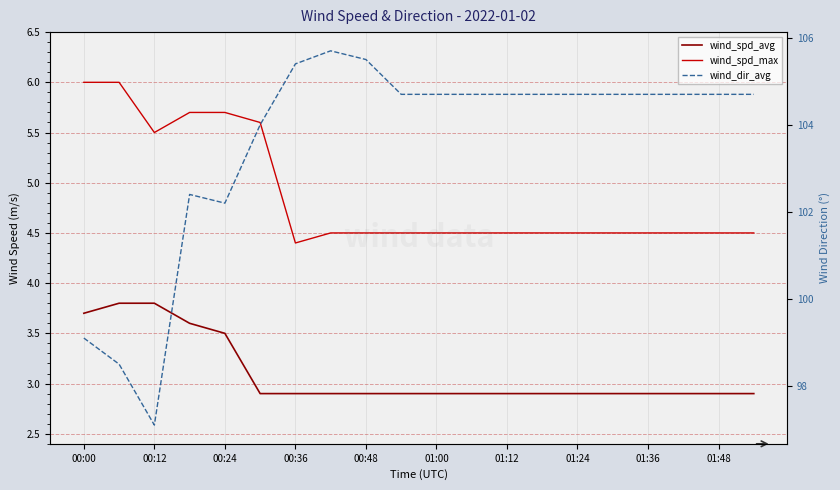

What is the lowest value of the wind_spd_max series?

4.4